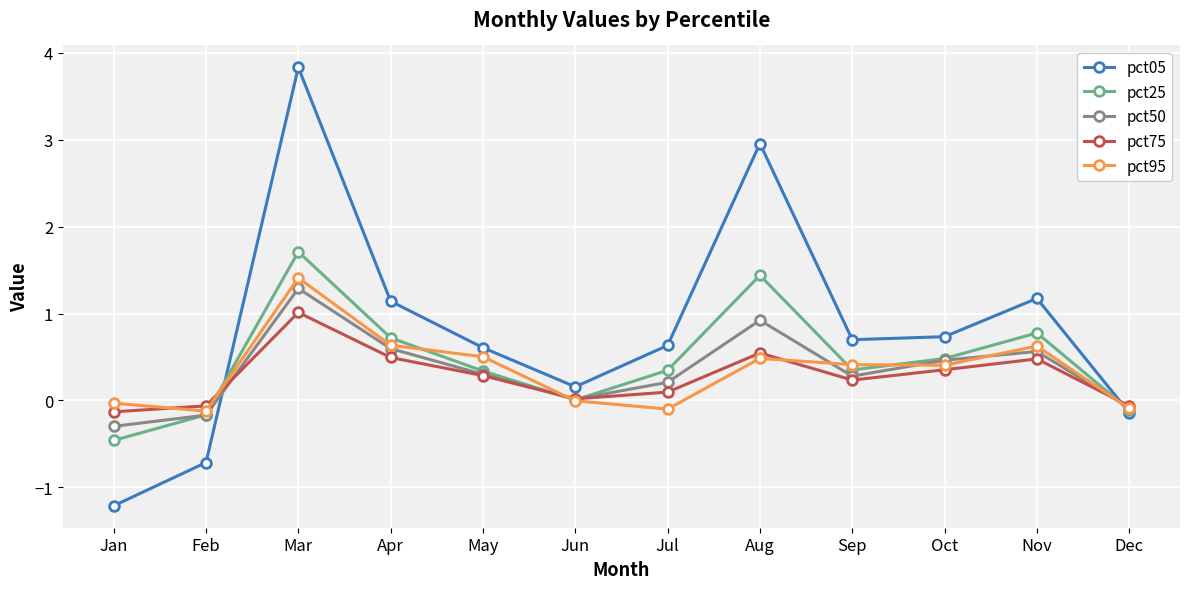

What is the difference between the maximum and minimum values in the pct75 series?

1.1